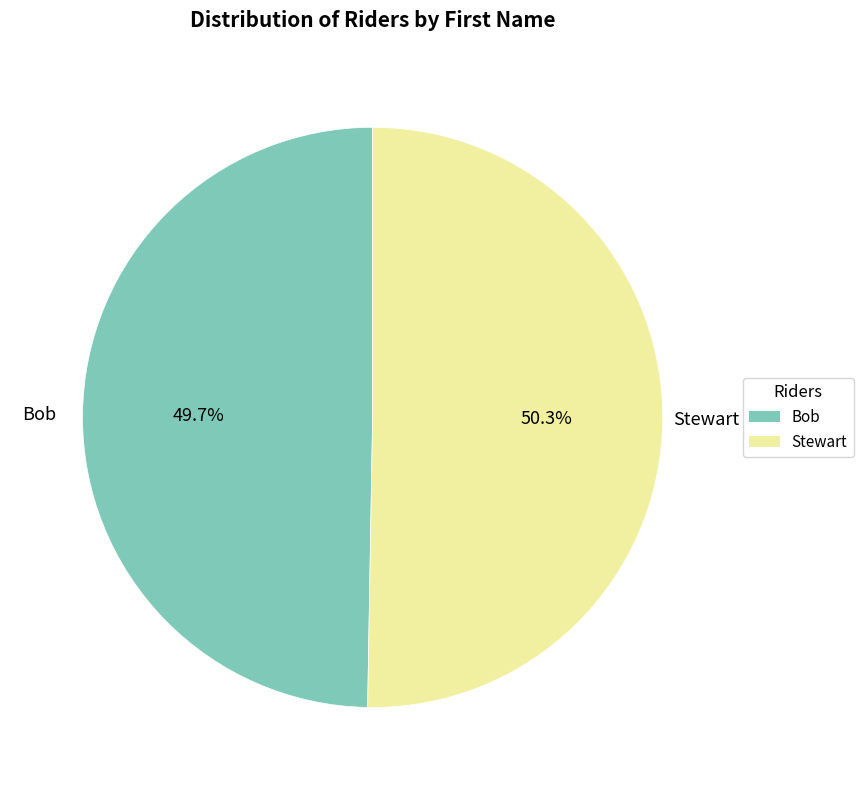

Between Bob and Stewart, which is larger?

Stewart